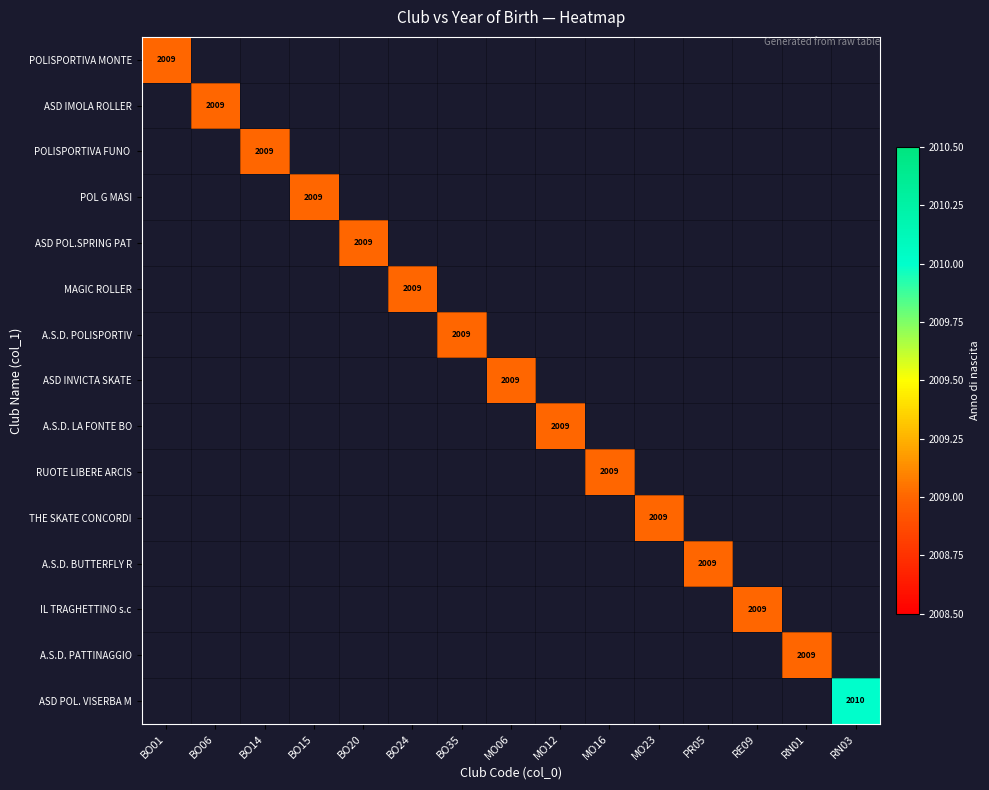

The value of ASD POL.SPRING PAT at BO20 is 2723. True or false?

False